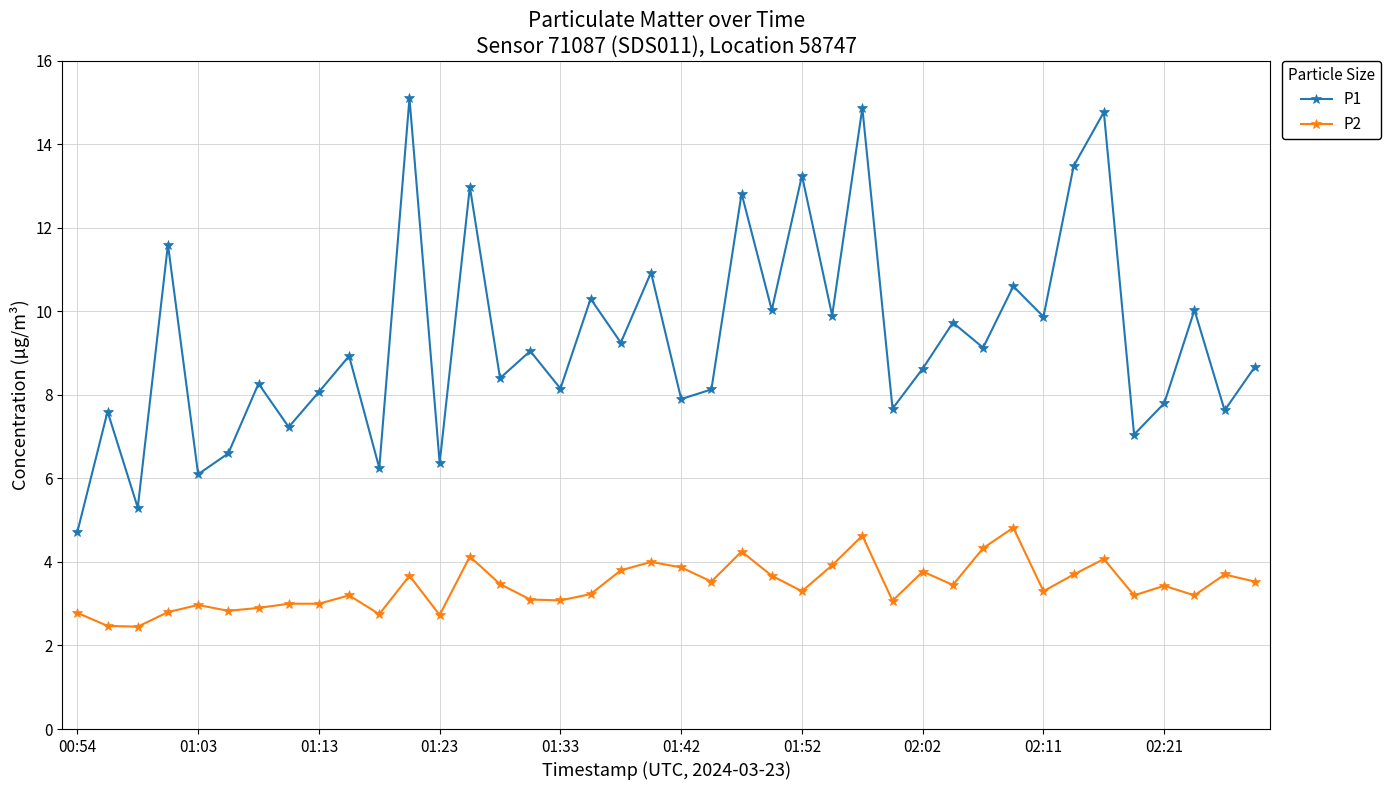

List the series in order of their peak value, lowest first.

P2, P1